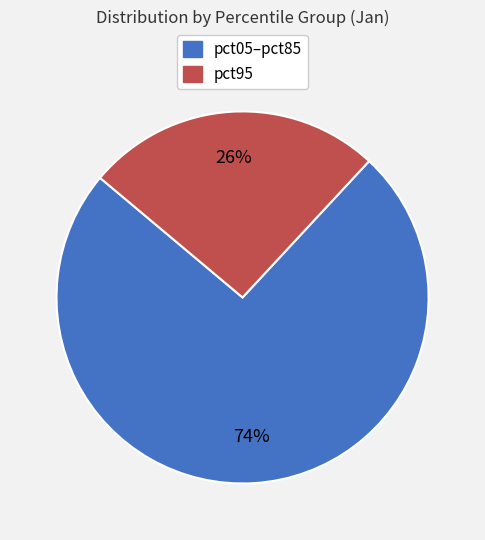

To the nearest percent, what is the difference between the largest and smallest slice percentages?

48%